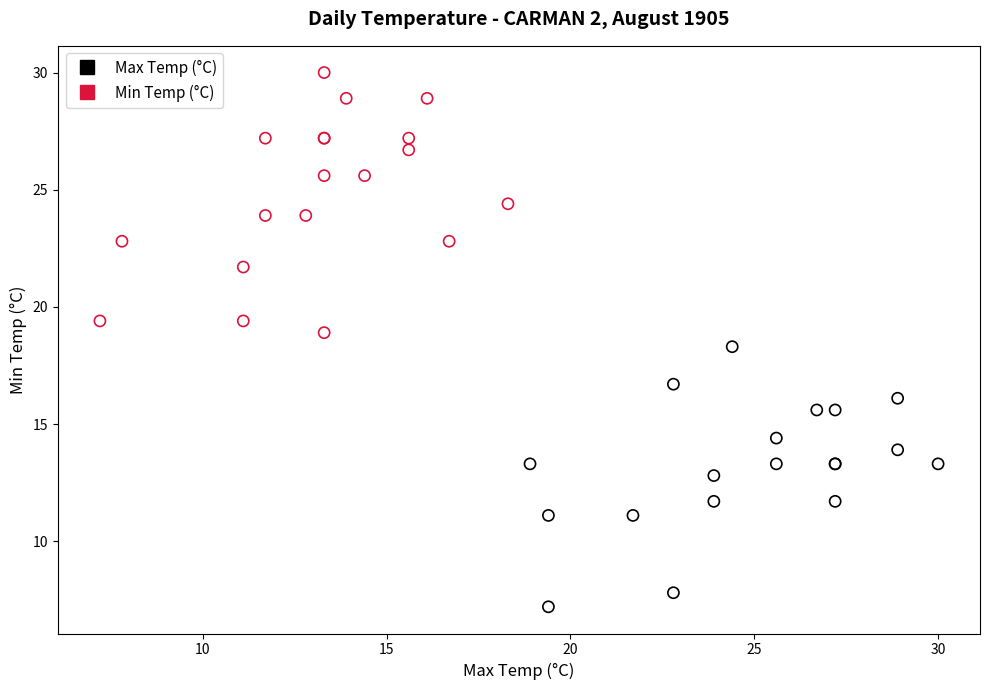

Which series reaches the minimum Y coordinate?

Max Temp (°C)